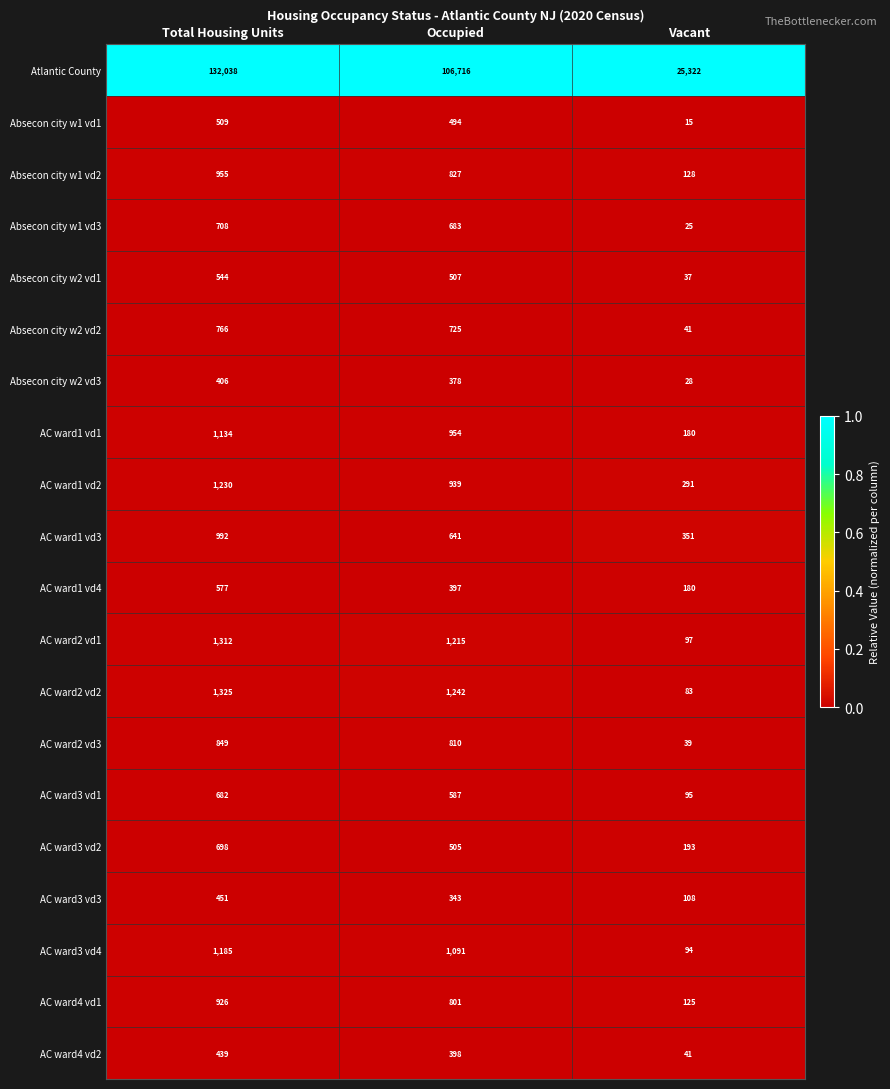

Where is AC ward2 vd1 nearest to the value 704?

Occupied